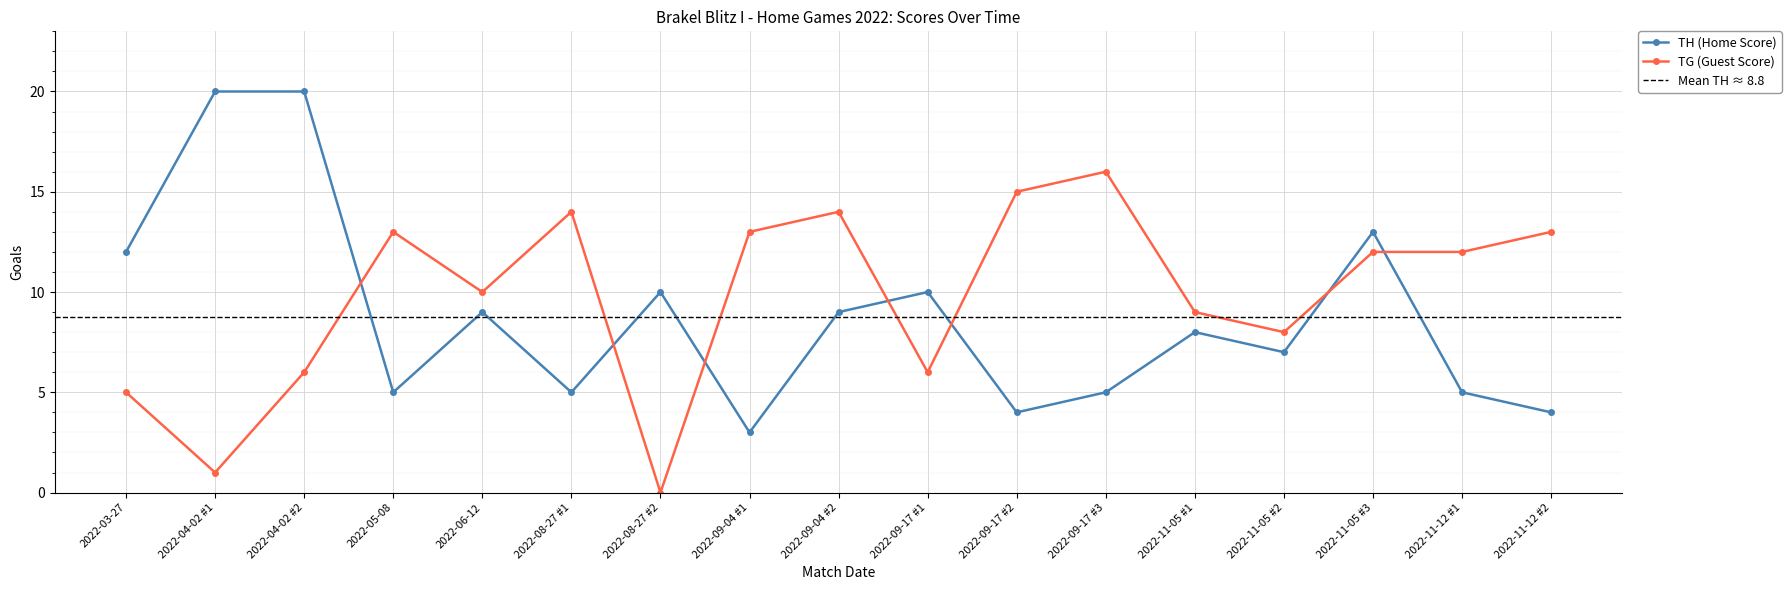

Which has a higher value, 2022-09-04 #1 or 2022-09-17 #3?

2022-09-17 #3